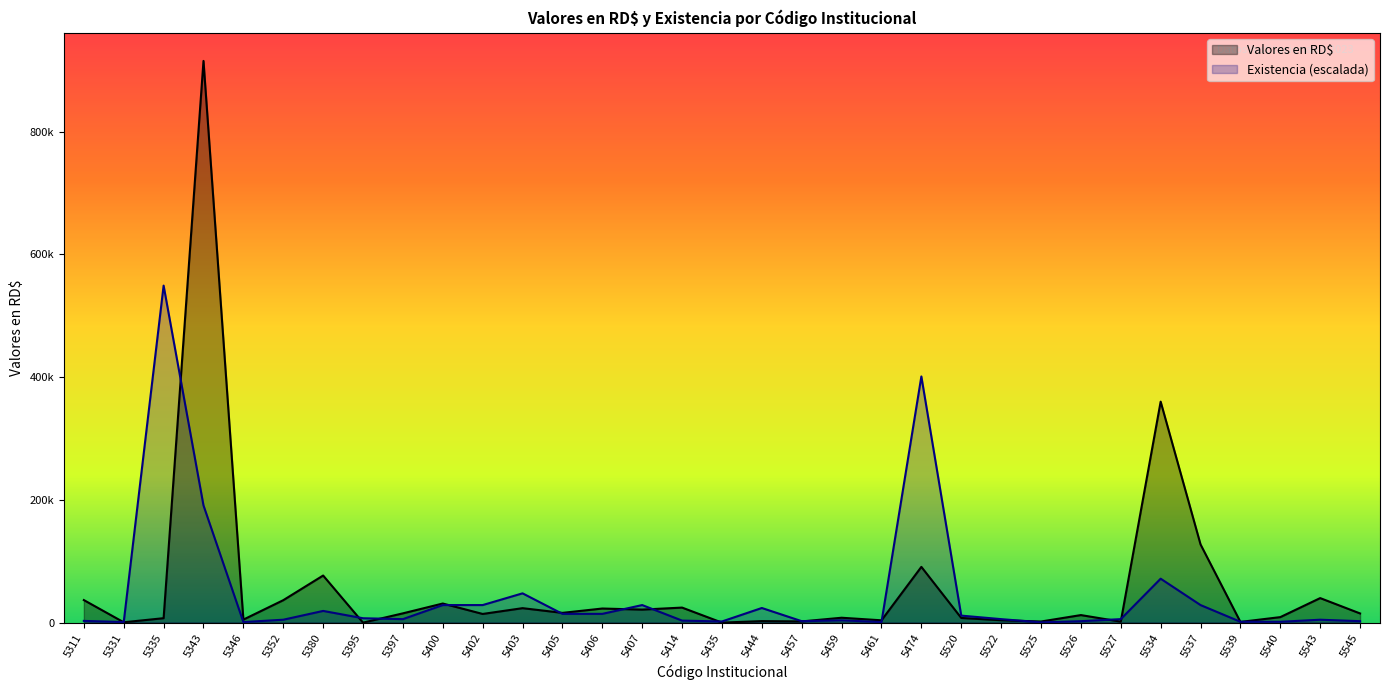

What is the average value of the Existencia series?

45974.2